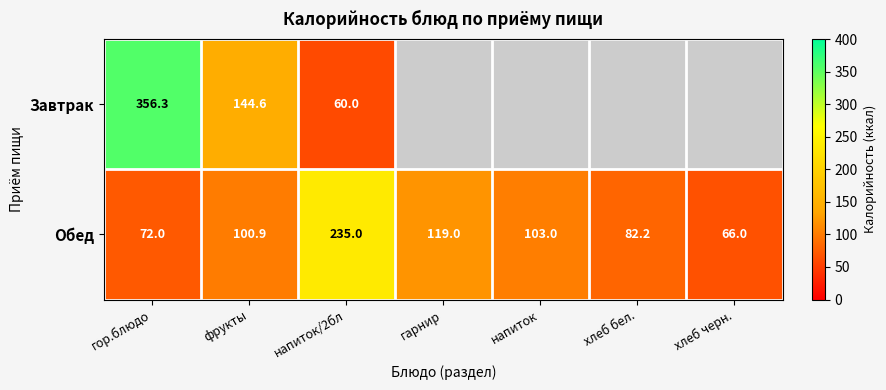

True or false: Обед has a value of 21.1 at хлеб черн..

False